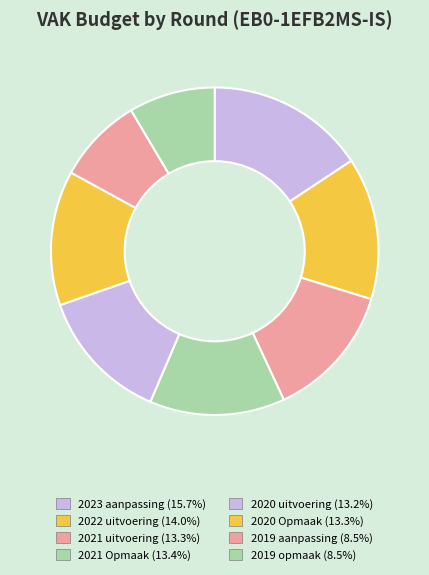

To the nearest percent, what is the average slice percentage?

12%